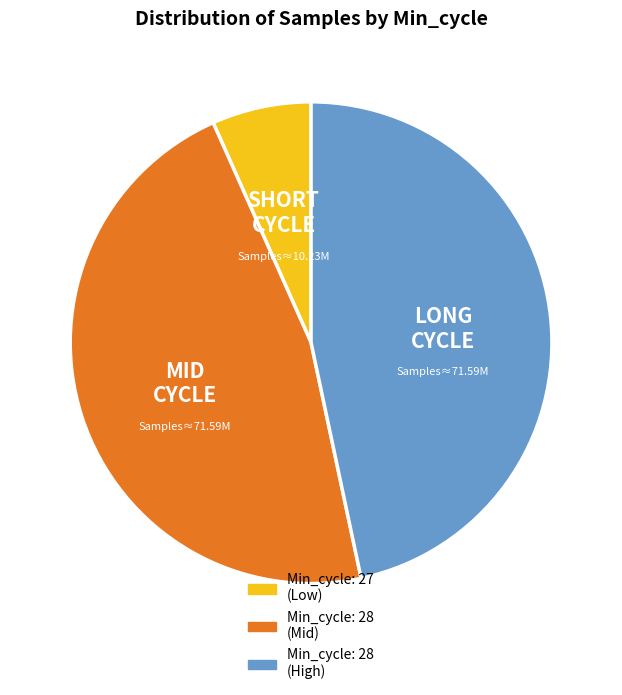

Is there a majority slice in this chart?

No